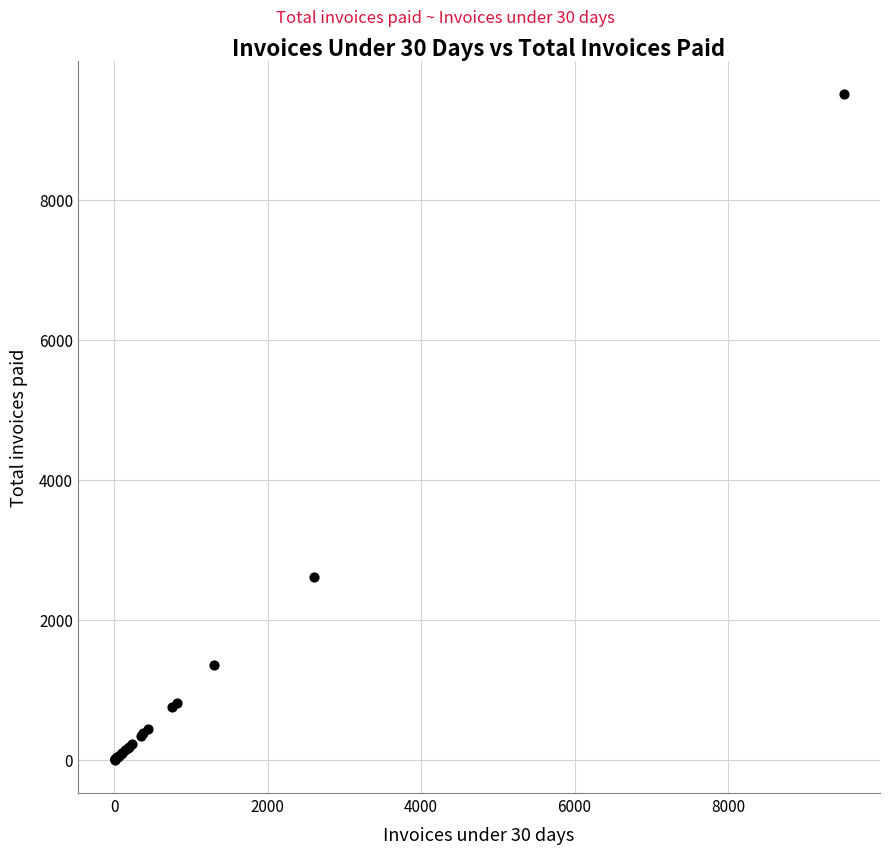

What Y value in the scatter plot is closest to 4755?

2607